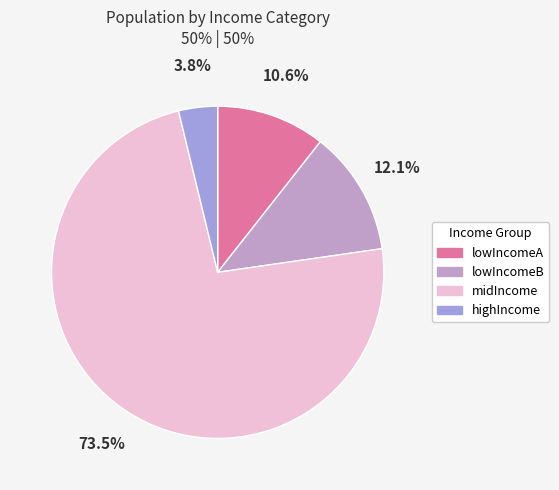

Is midIncome the majority of the pie?

Yes